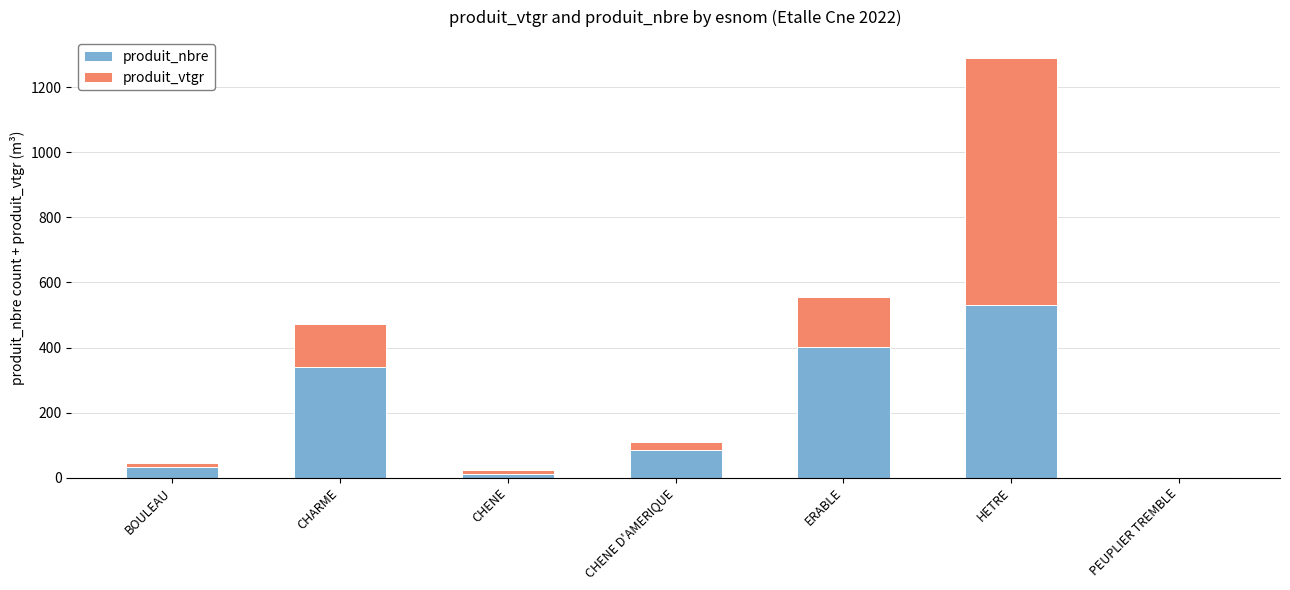

Reading left to right, list the values for the produit_nbre series.

BOULEAU=34.0	CHARME=341.0	CHENE=12.0	CHENE D'AMERIQUE=84.0	ERABLE=403.0	HETRE=531.0	PEUPLIER TREMBLE=1.0